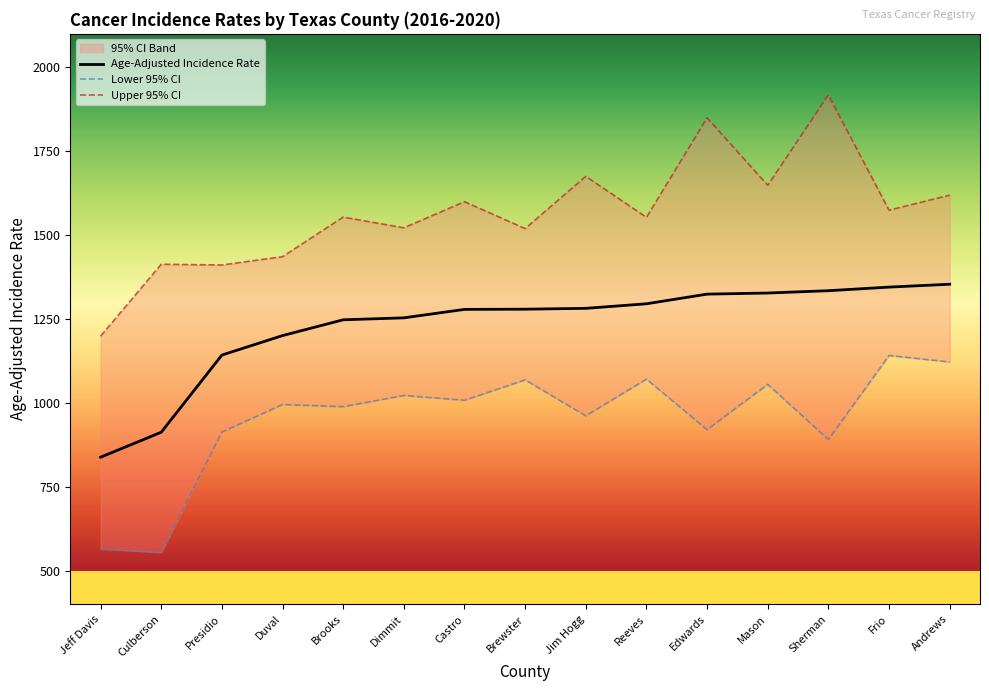

True or false: Age-Adjusted Incidence Rate has a value of 1200.7 at Duval.

True